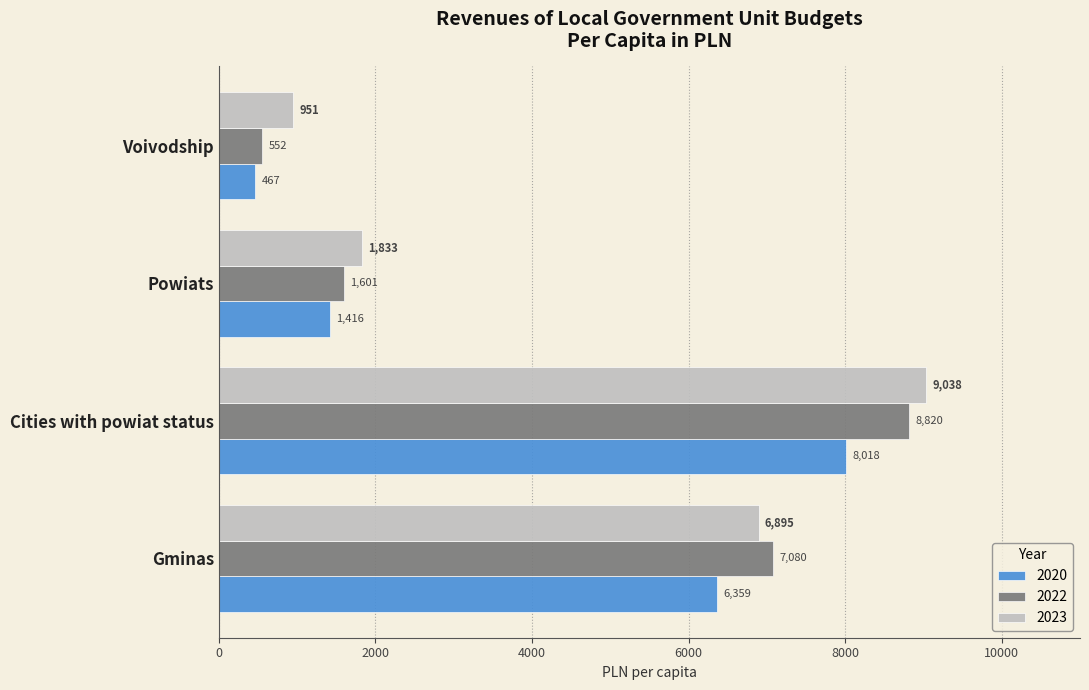

List the labels in order of 2022 value, largest first.

Cities with powiat status, Gminas, Powiats, Voivodship